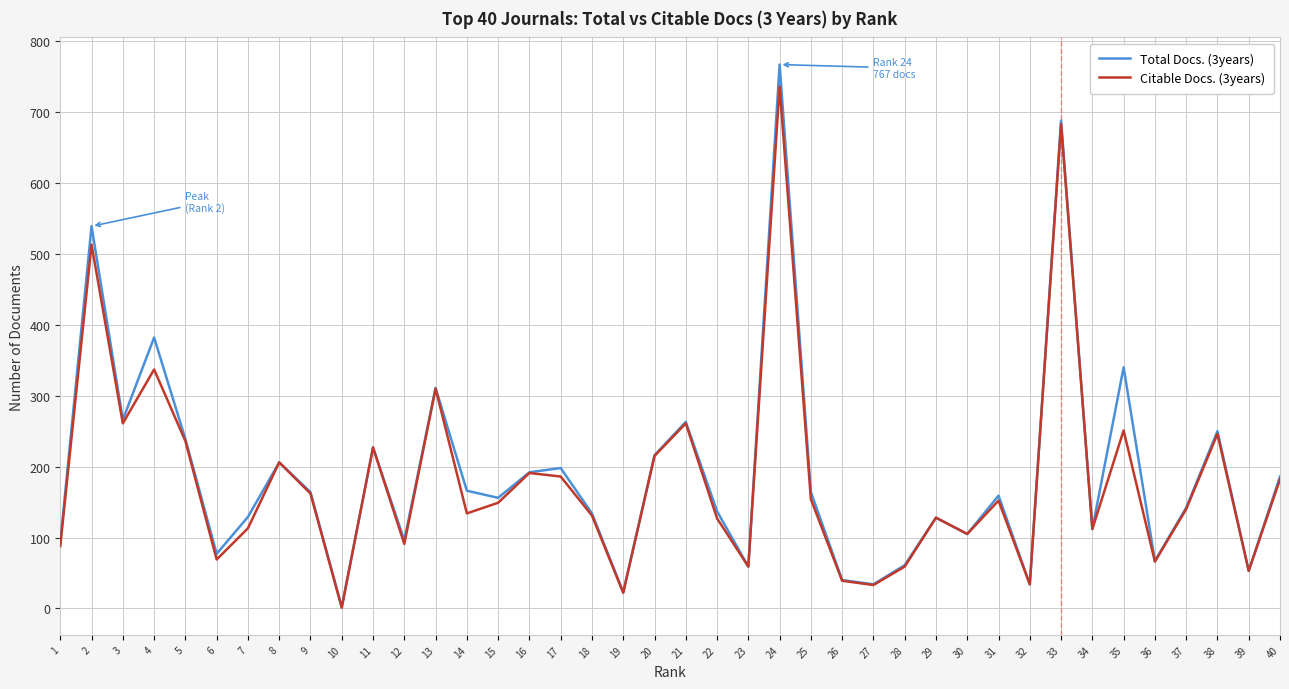

What is the sum of the Citable Docs. (3years) values at 40 and 22?

309